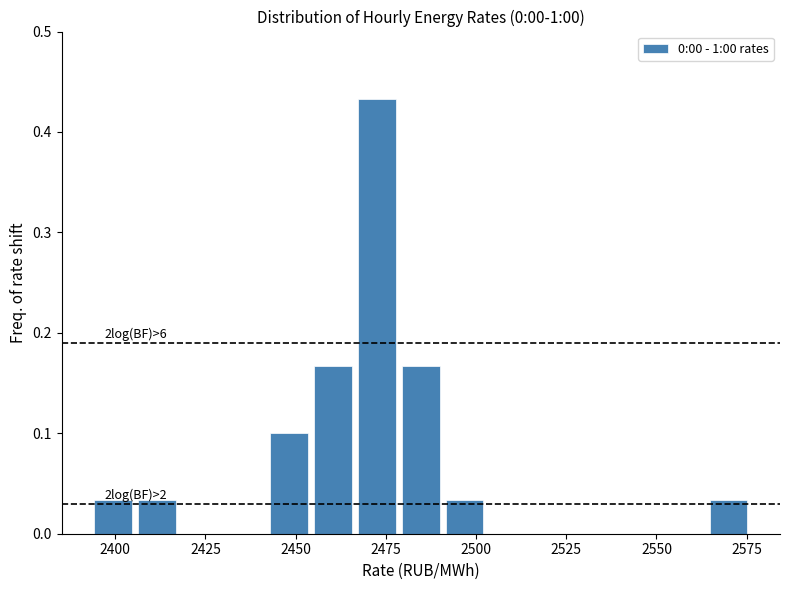

Around what value on the x-axis is the tallest bar? Give the approximate position of its centre, as read against the axis.

2475